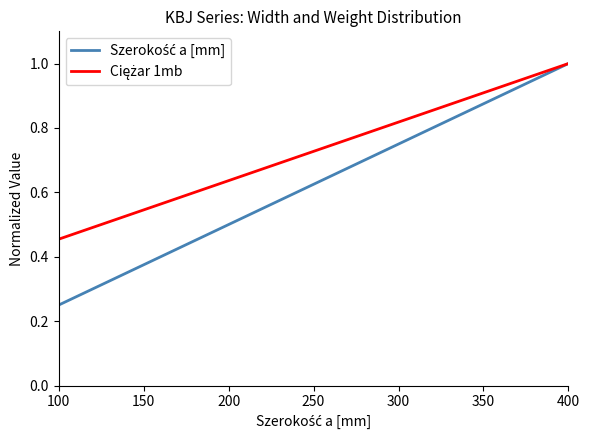

What is the maximum value shown in the chart?

1.0